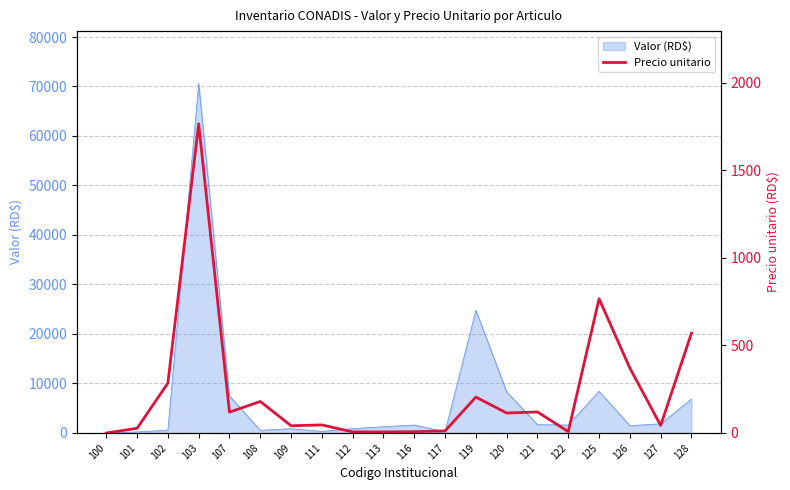

What value does the data have at 125?

766.3